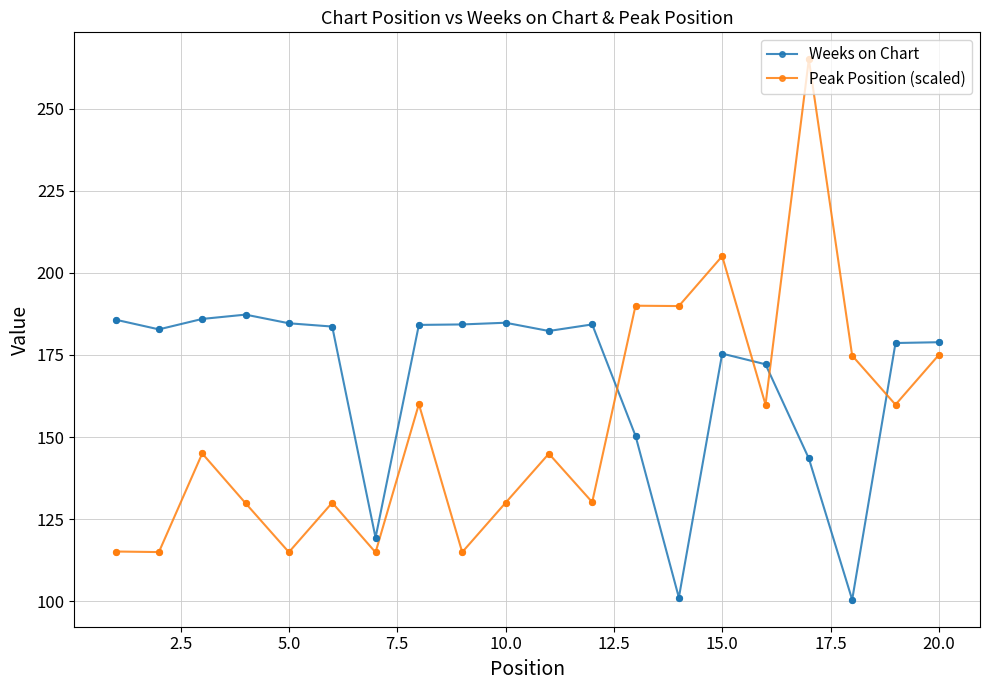

Which series has the widest spread of values?

Peak Position (scaled)